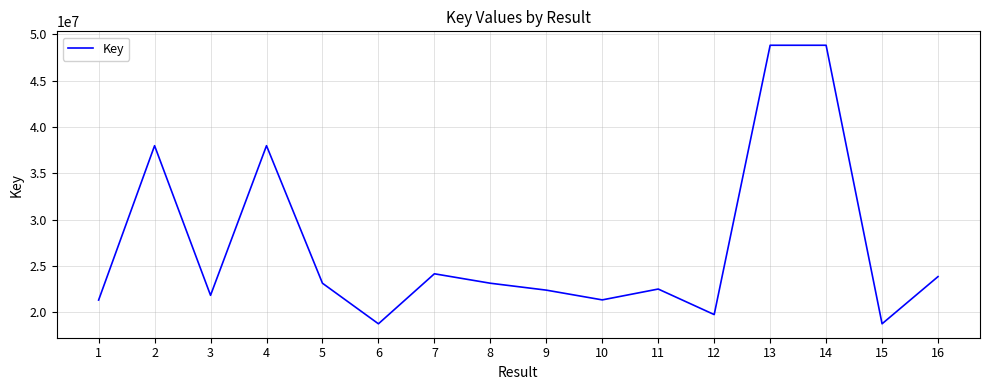

What is the difference between the values at 14 and 9?

26432132